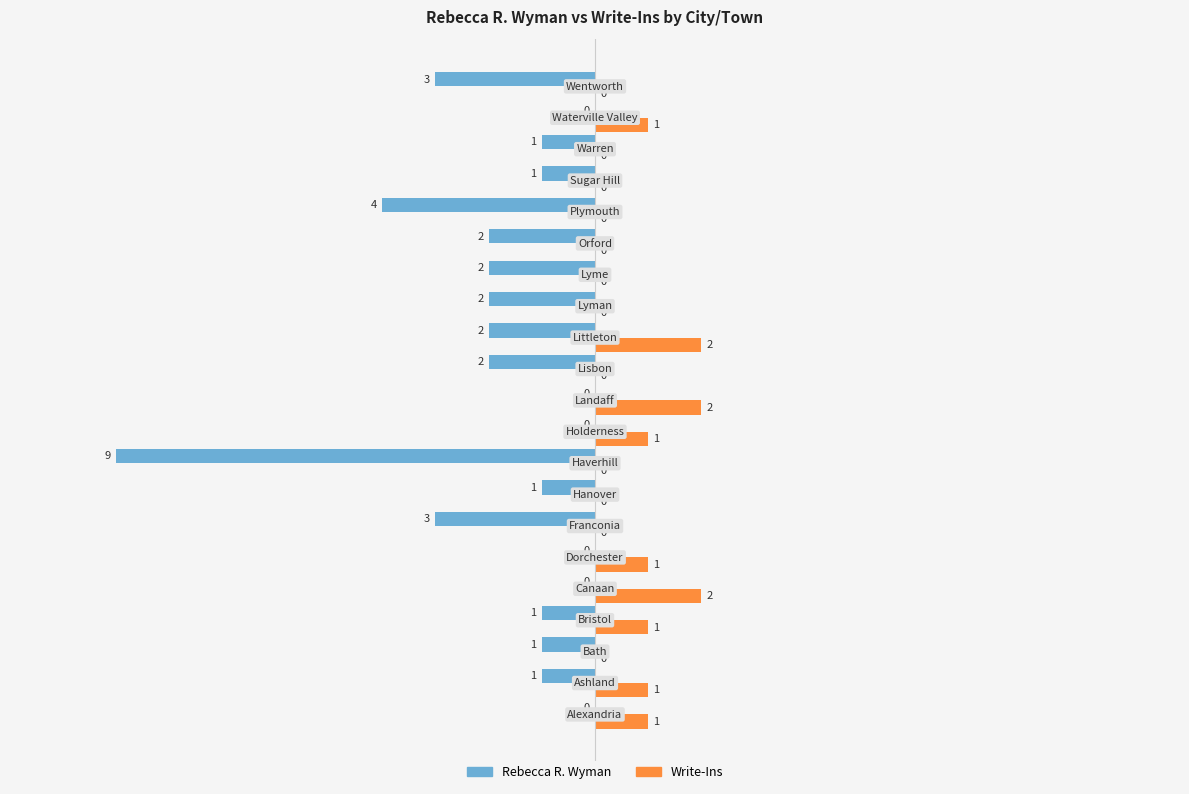

How many data points in Write-Ins are above 0?

9